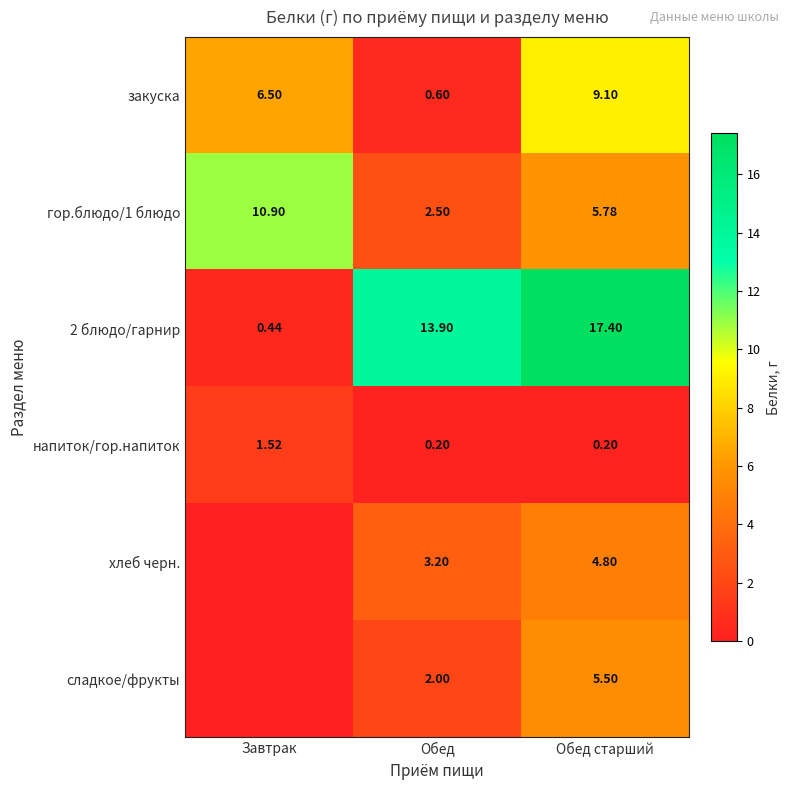

How many categories are shown in the chart?

3